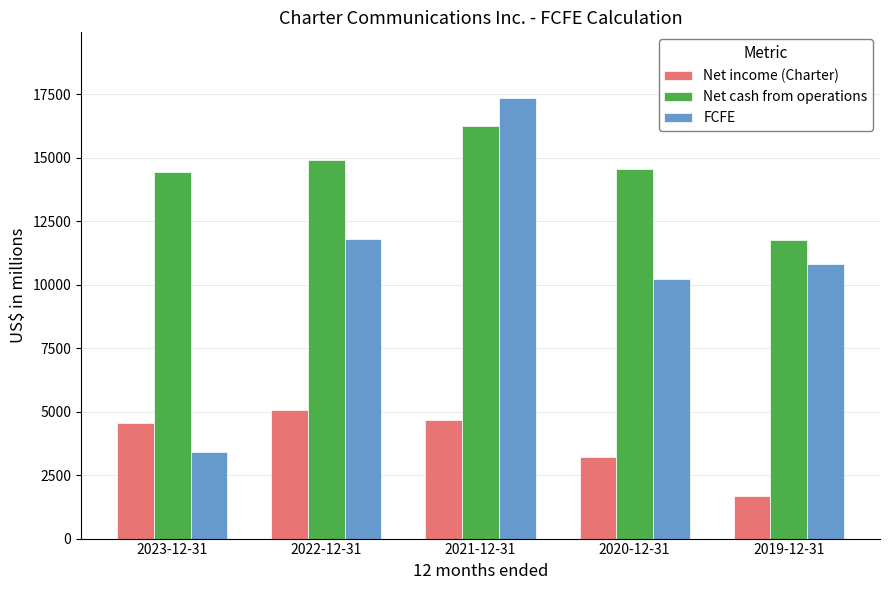

Which series has the widest spread of values?

FCFE